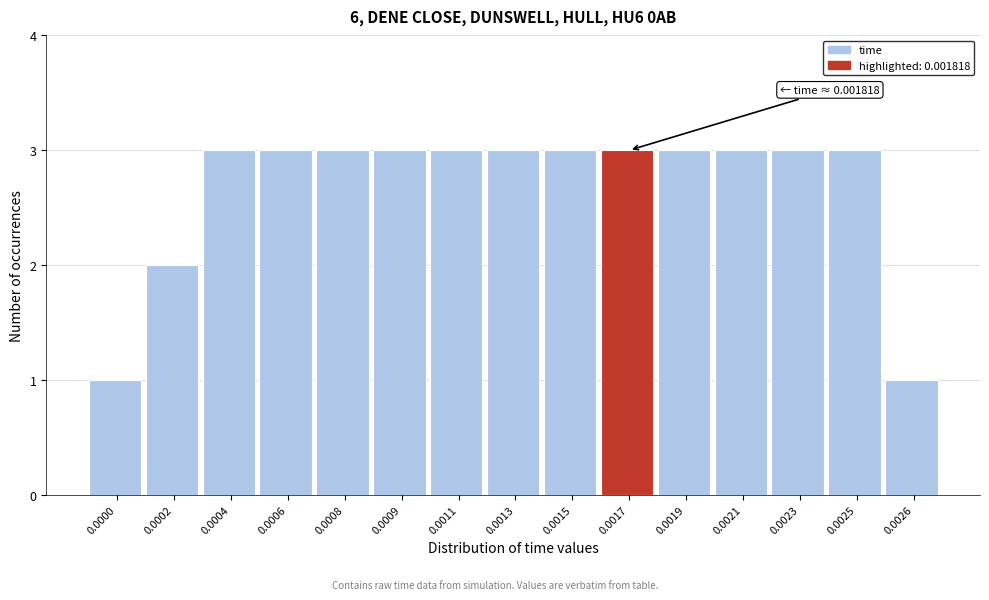

Reading left to right, transcribe all the data shown in this chart.

0.0000=1	0.0002=2	0.0004=3	0.0006=3	0.0008=3	0.0009=3	0.0011=3	0.0013=3	0.0015=3	0.0017=3	0.0019=3	0.0021=3	0.0023=3	0.0025=3	0.0026=1